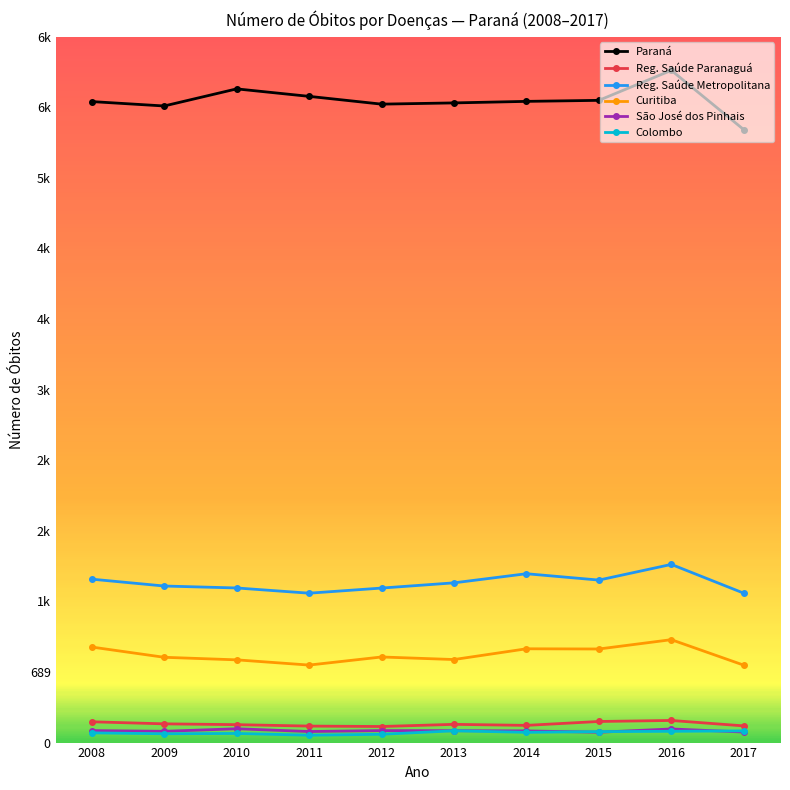

True or false: São José dos Pinhais has a value of 0.0 at 2012.

False